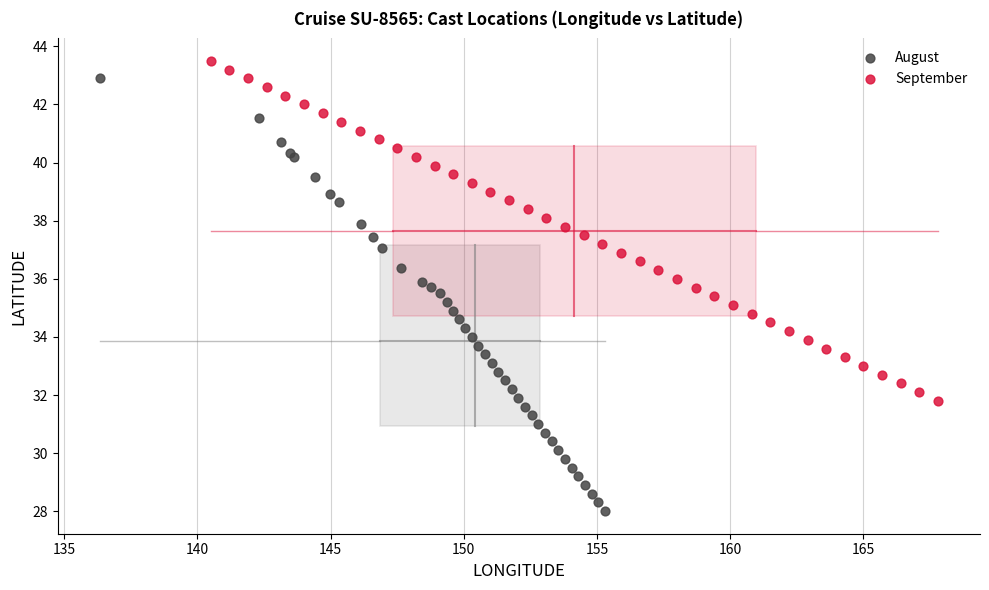

Which series has the largest Y range (max minus min)?

August